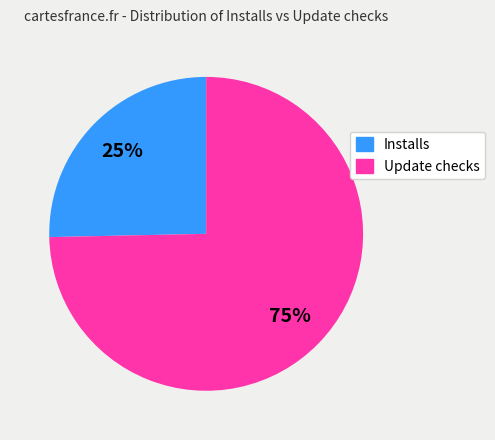

To the nearest percent, what portion does Installs represent?

25%